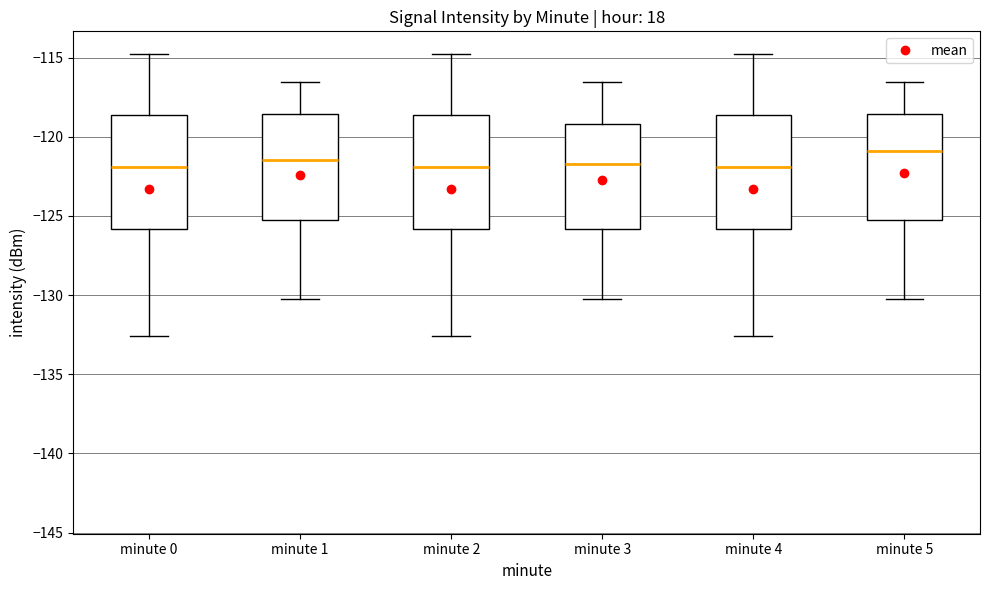

Where does the lower whisker of the box for minute 5 end on the y-axis? The values are not printed on the chart, so give them approximately, as read against the axis.

-130.5